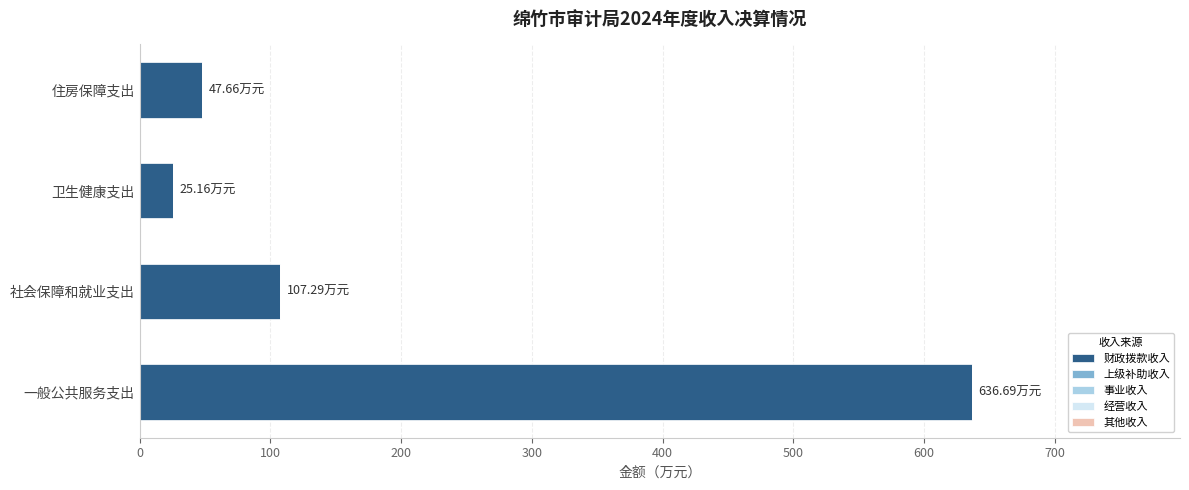

Are the bars horizontal?

Yes